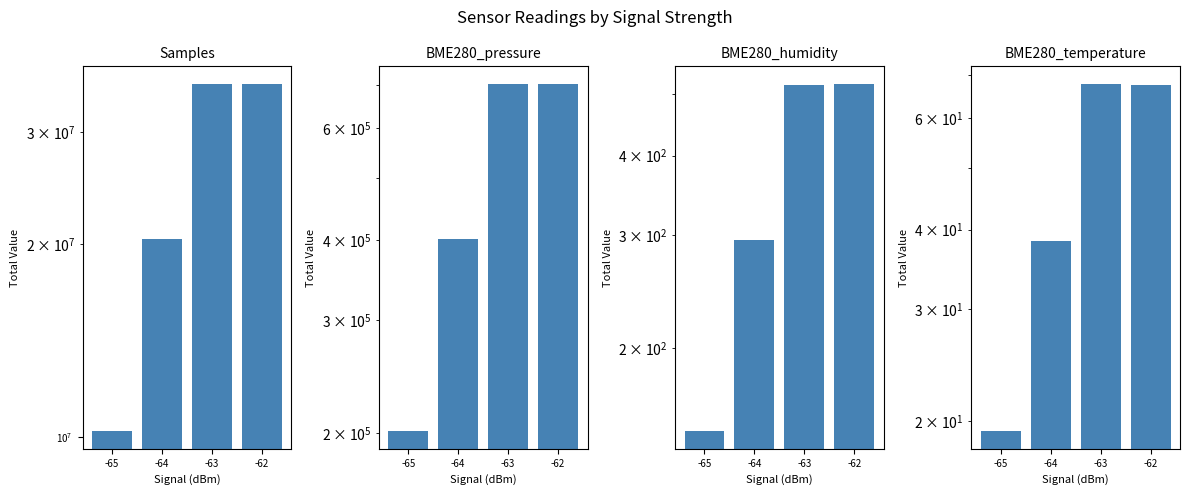

At which category is the sum across all series the highest?

-62